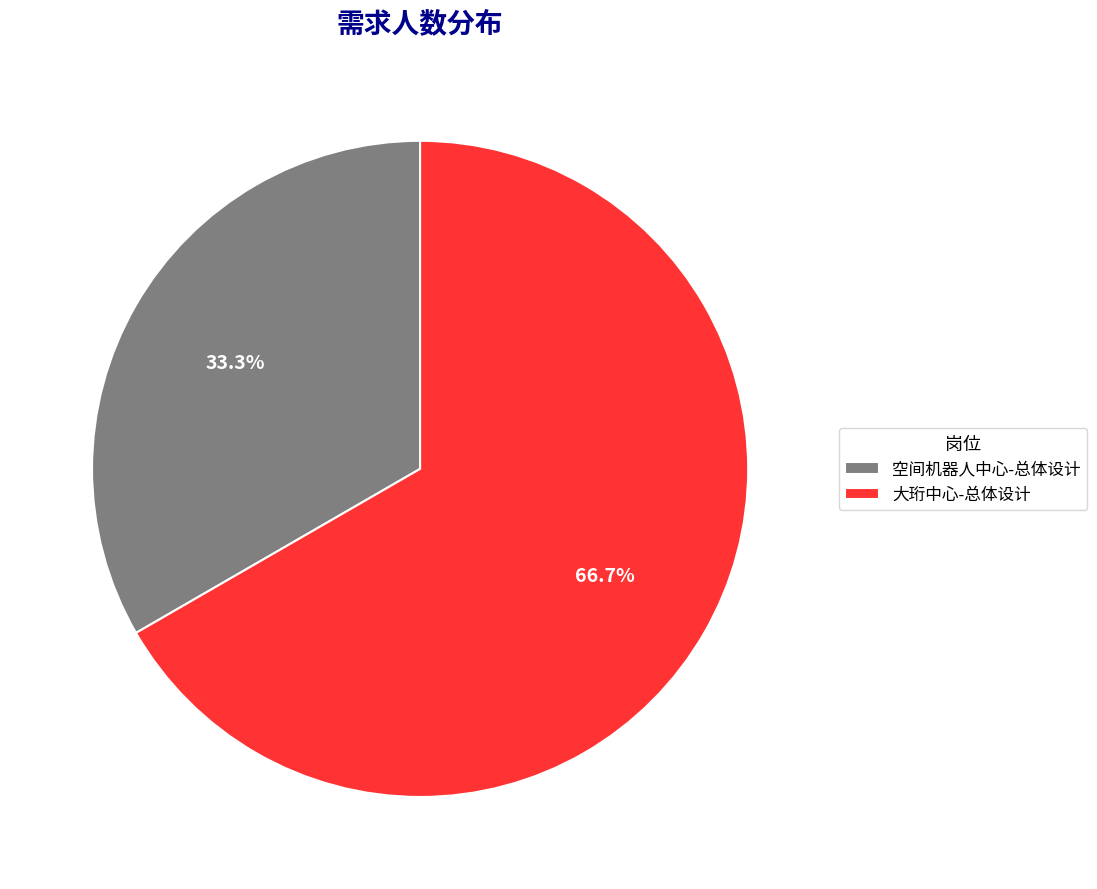

How much of the chart is everything except 空间机器人中心-总体设计?

66.7%